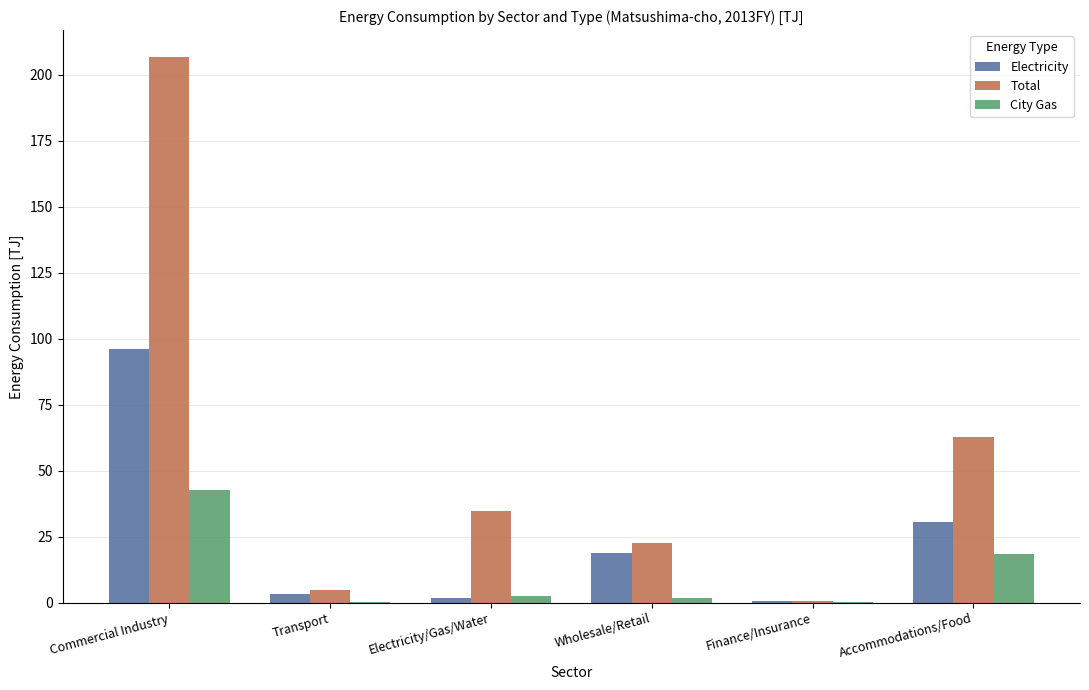

Which series has the widest spread of values?

Total